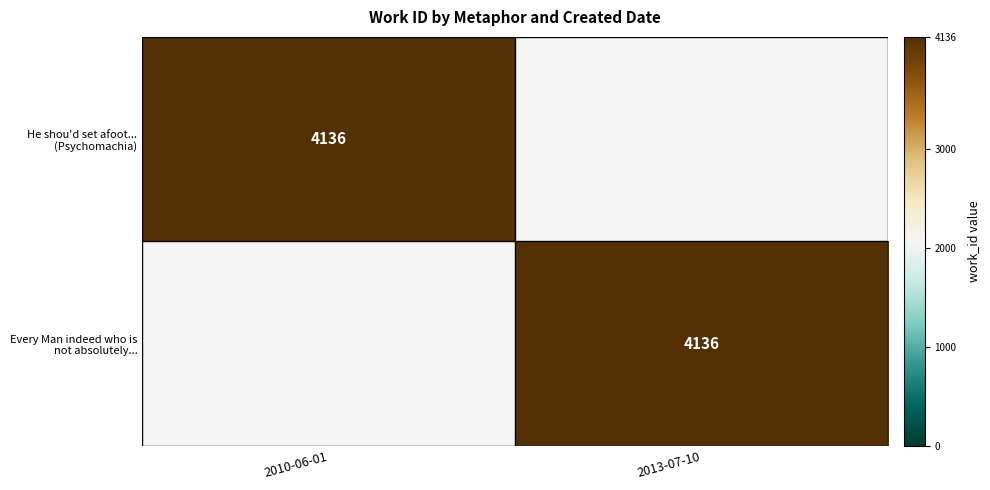

What is the sum of all He shou'd set afoot... (Psychomachia) values?

4136